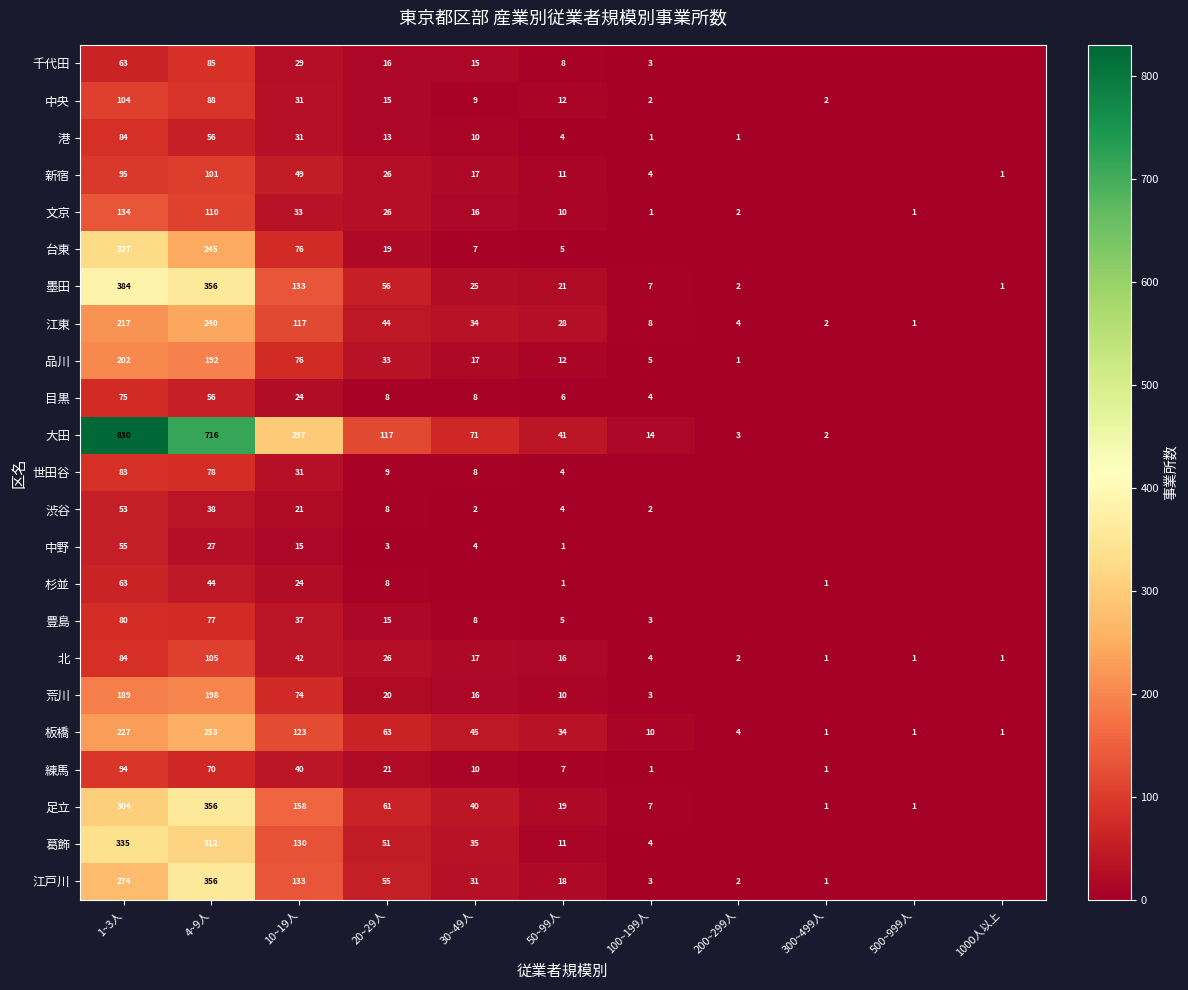

Between 1~3人 and 20~29人, which series saw the biggest shift?

大田